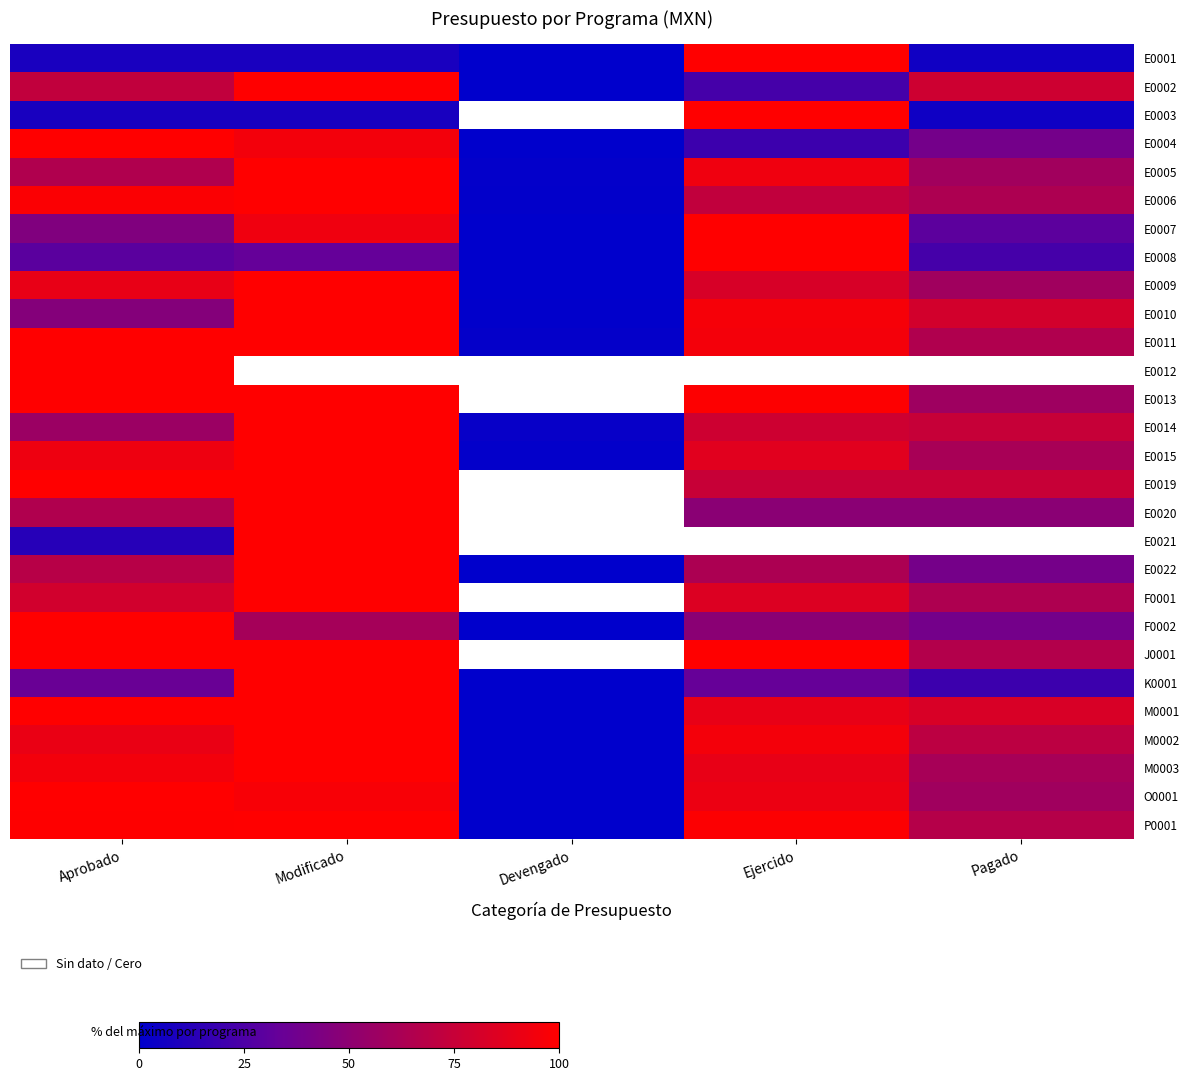

The E0015 series shows 86.6 at Ejercido. True or false?

True